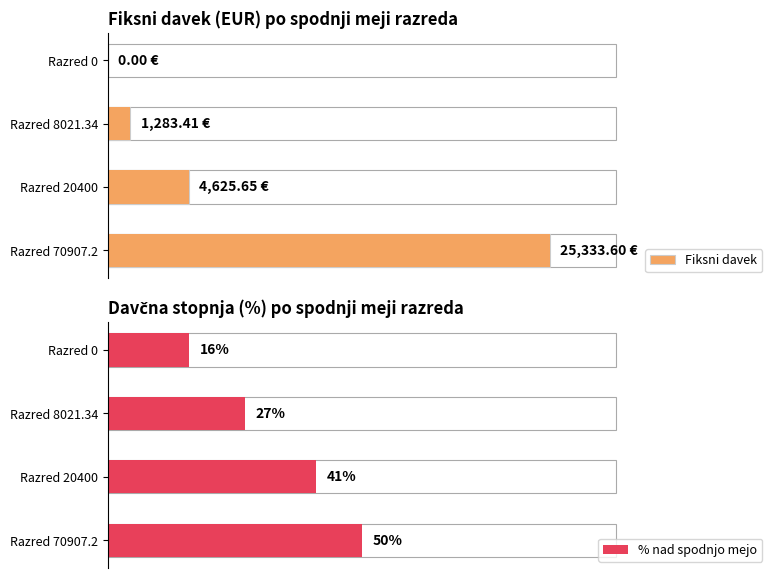

The value of Fiksni davek at Razred 20400 is 2544.0. True or false?

False